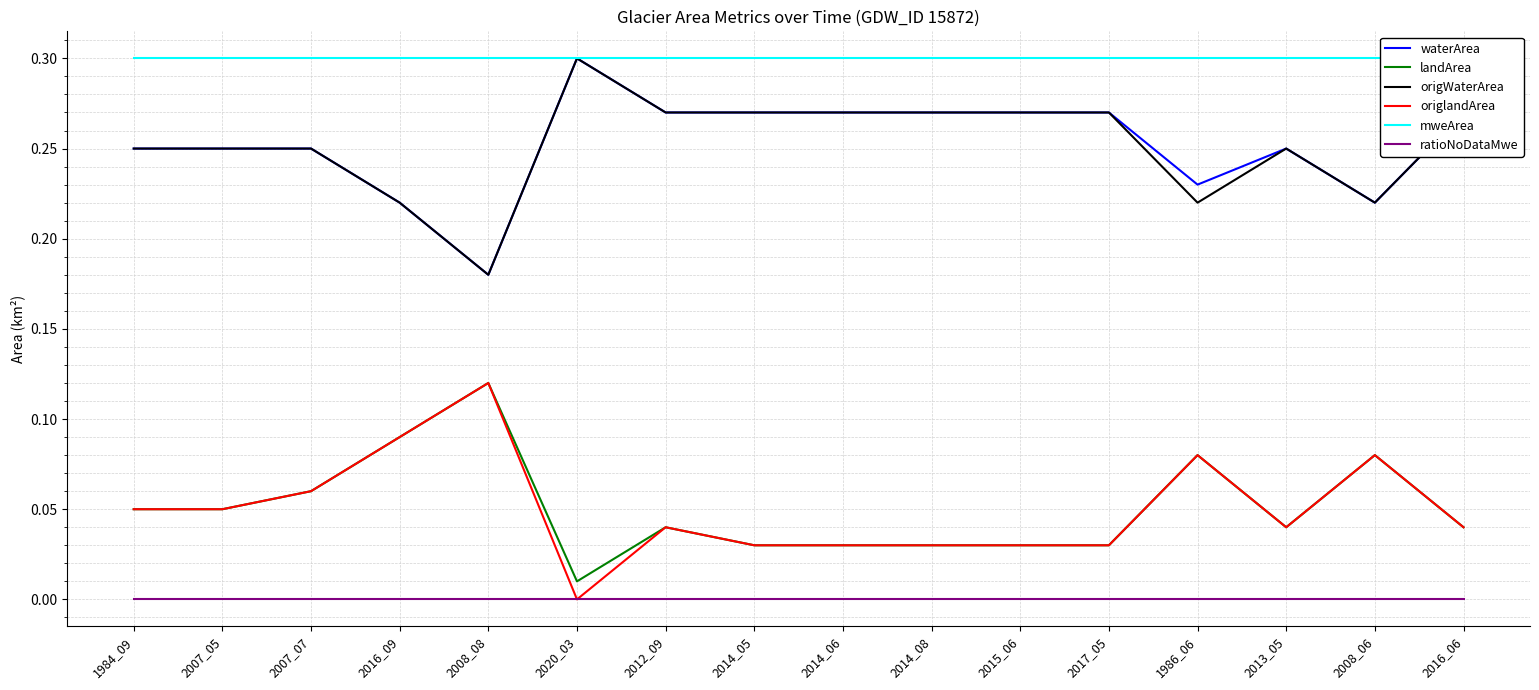

Between 2007_07 and 2016_09, which series saw the biggest shift?

waterArea